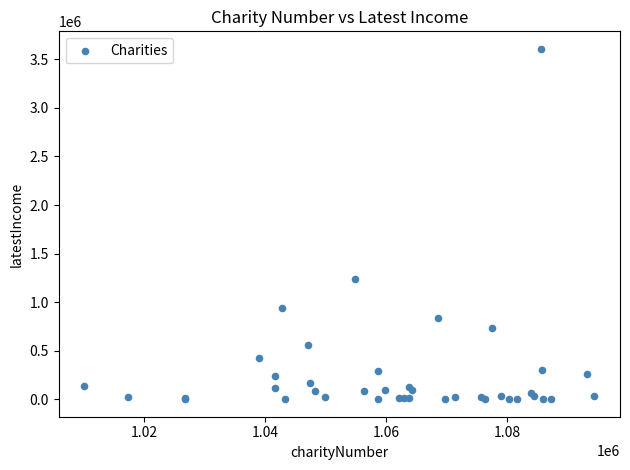

What Y value in the scatter plot is closest to 1804072?

1242087